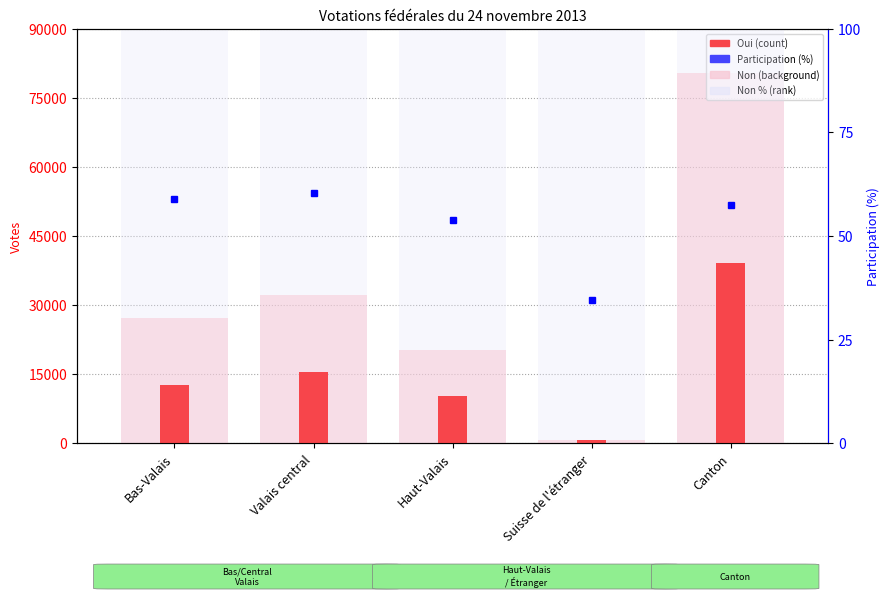

At which label does Non (background) reach its peak?

Canton